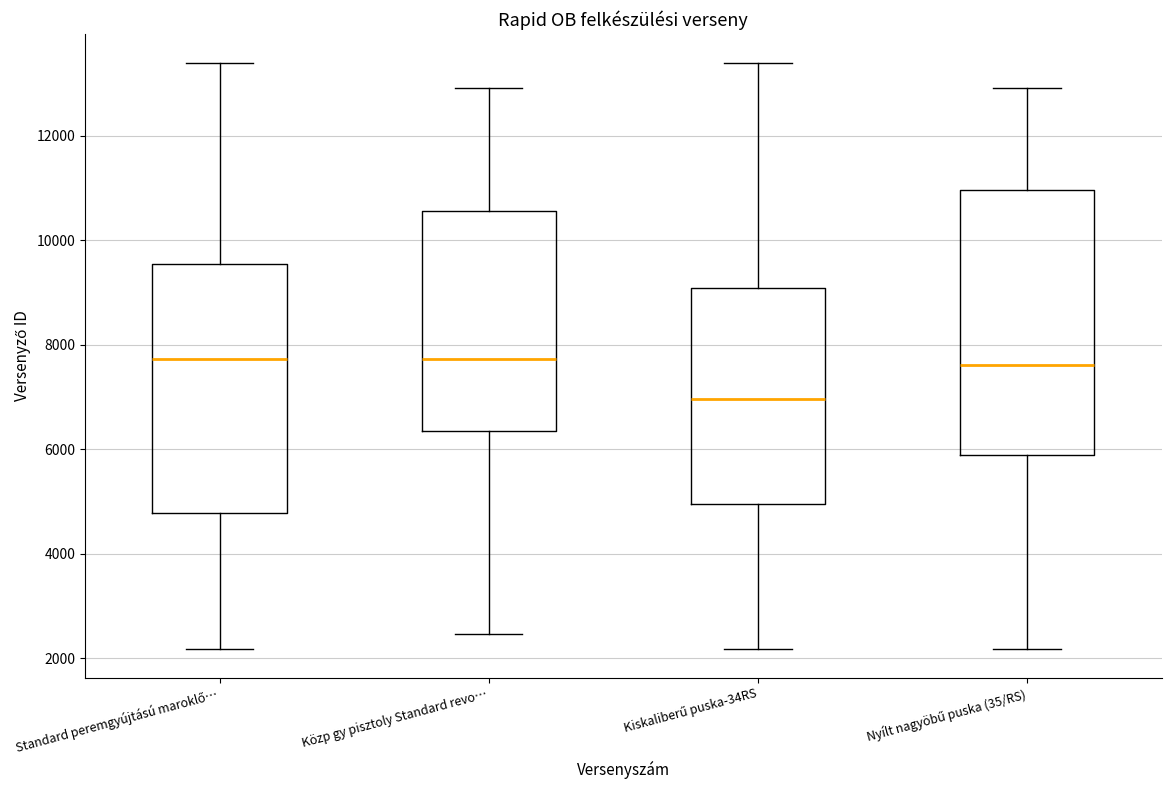

Where does the median line of the box for Nyílt nagyöbű puska (35/RS) sit on the y-axis? The values are not printed on the chart, so give them approximately, as read against the axis.

7600